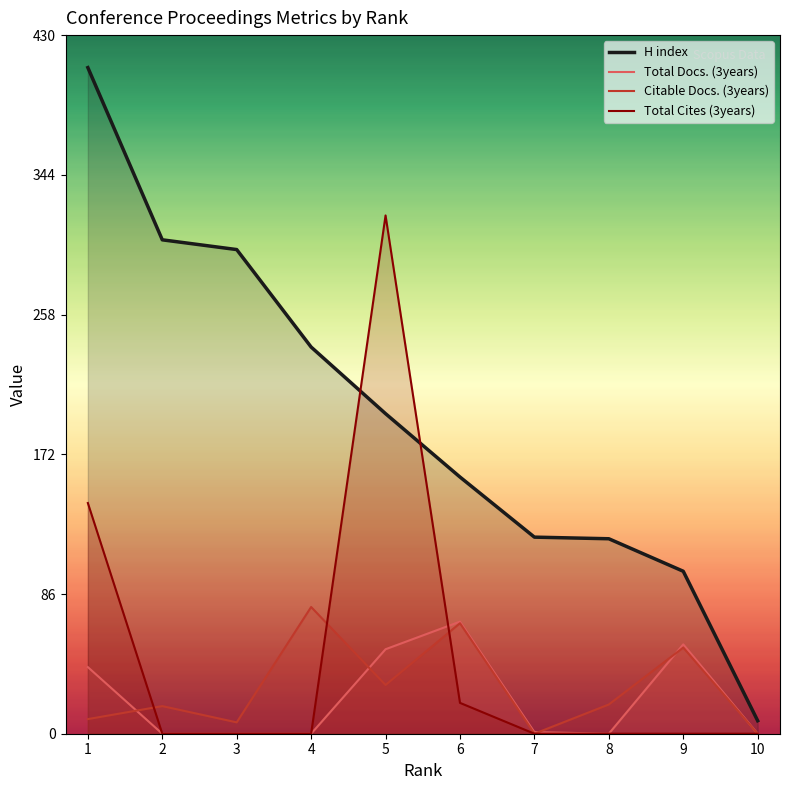

What is the approximate value of H index at 9?

100